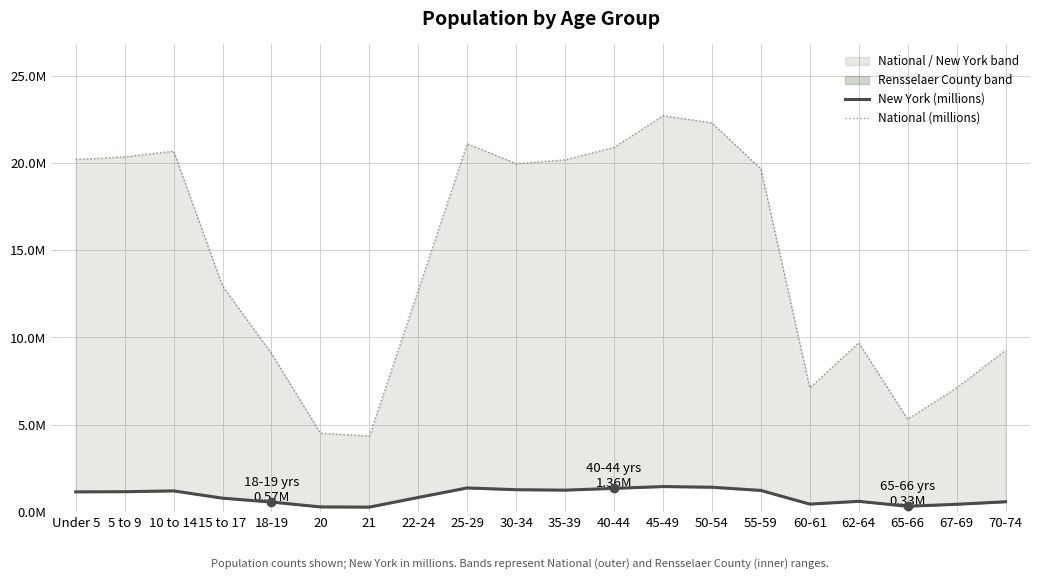

At which label is National (millions) closest to 13?

15 to 17